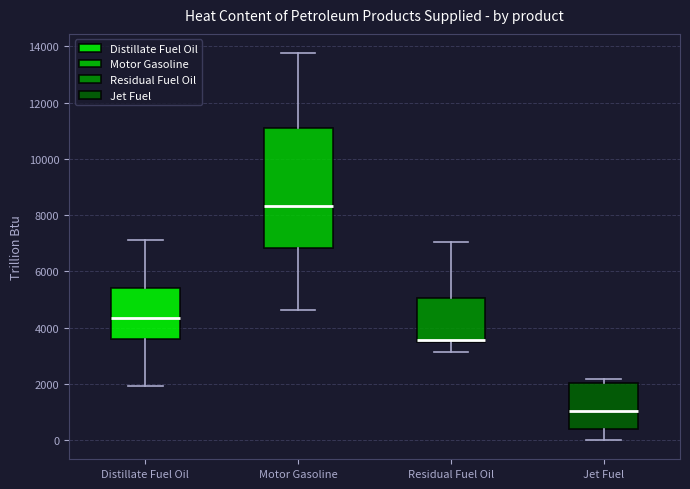

Reading left to right, read every box against the y-axis: the position of its median line, the range the box covers, and the ends of its whiskers. The values are not printed on the chart, so give them approximately, as read against the axis.

Distillate Fuel Oil: median 4400, box 3600 to 5400, whiskers 2000 to 7200
Motor Gasoline: median 8400, box 6800 to 11000, whiskers 4600 to 13800
Residual Fuel Oil: median 3600, box 3400 to 5000, whiskers 3200 to 7000
Jet Fuel: median 1000, box 400 to 2000, whiskers 0 to 2200